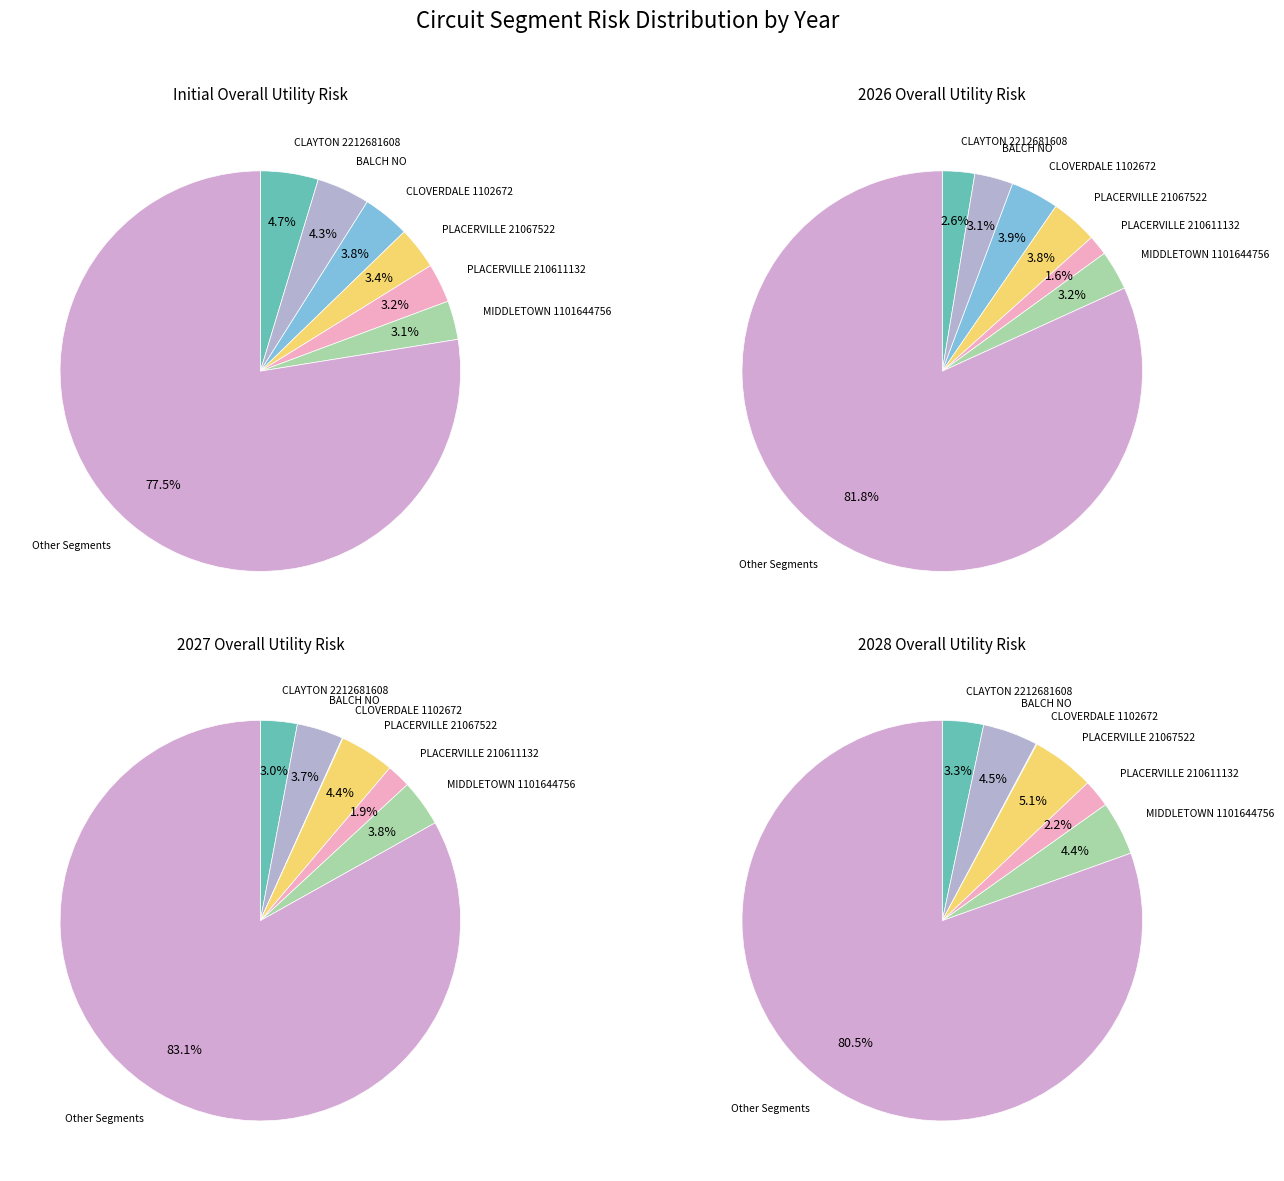

The CLOVERDALE 1102672 slice represents 0% of the pie. True or false?

True